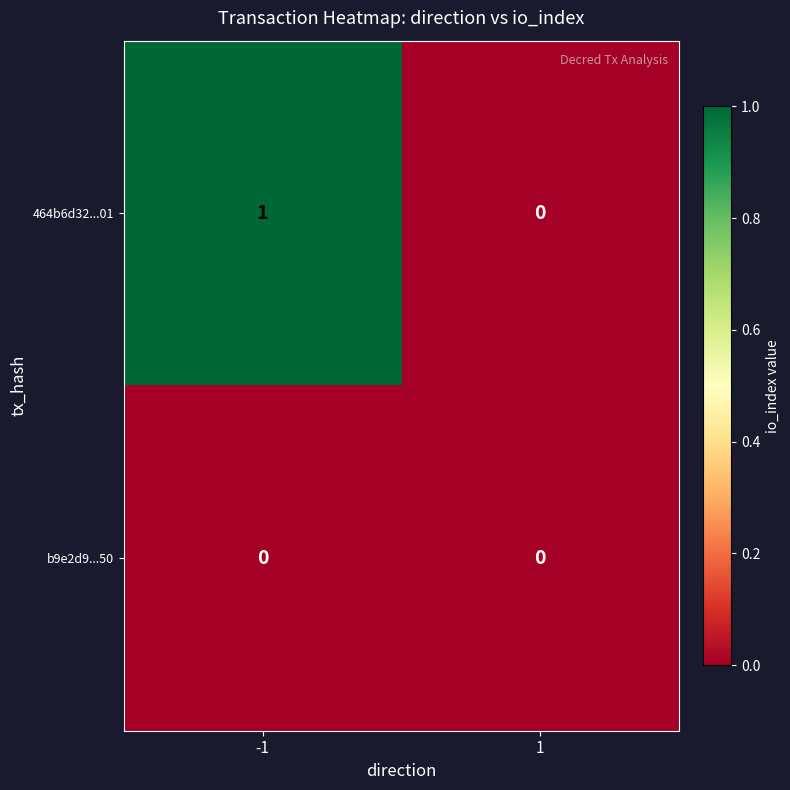

Rank the series by their average value, from highest to lowest.

464b6d32...01, b9e2d9...50